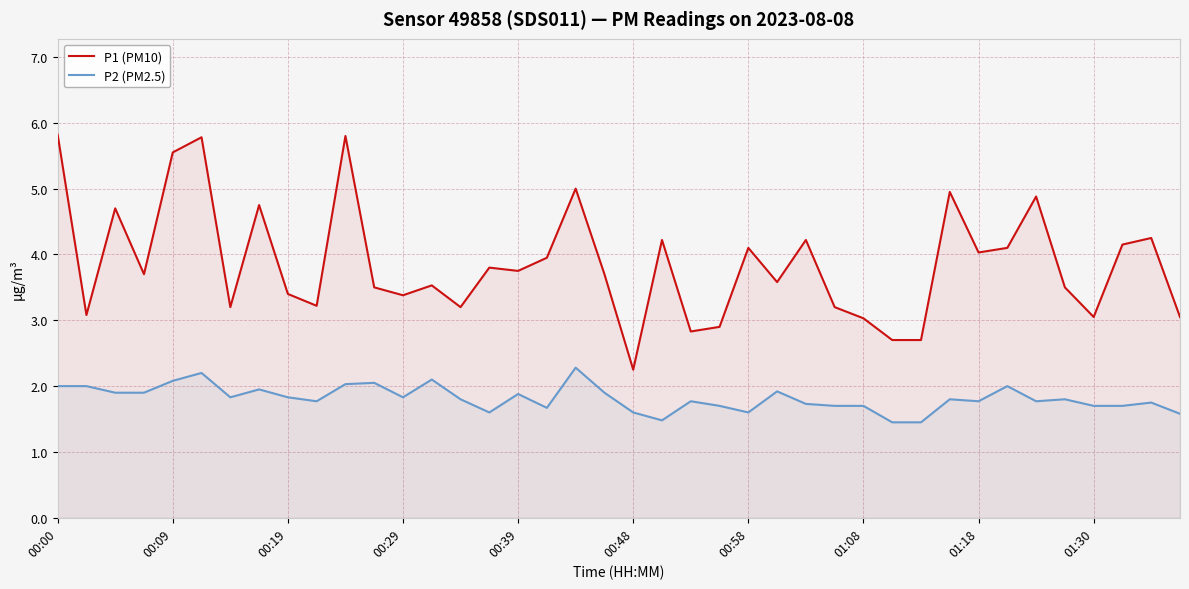

True or false: P1 (PM10) has a value of 4.2 at 38.

True